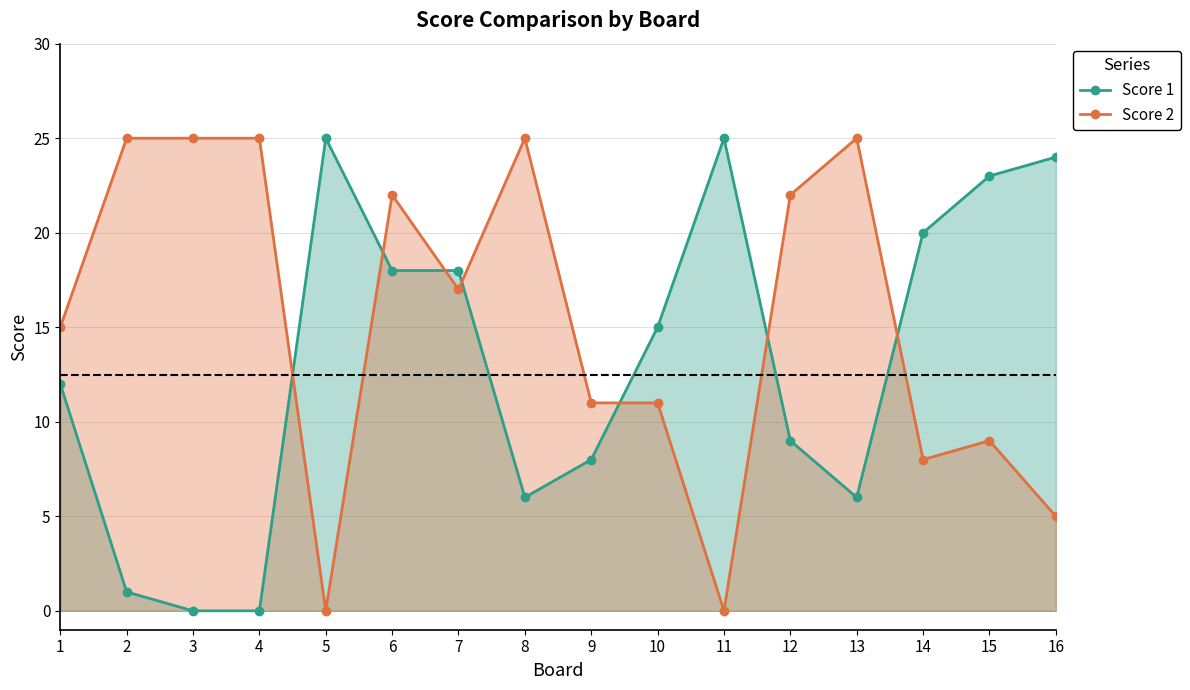

Which series changed the most between 1 and 11?

Score 2